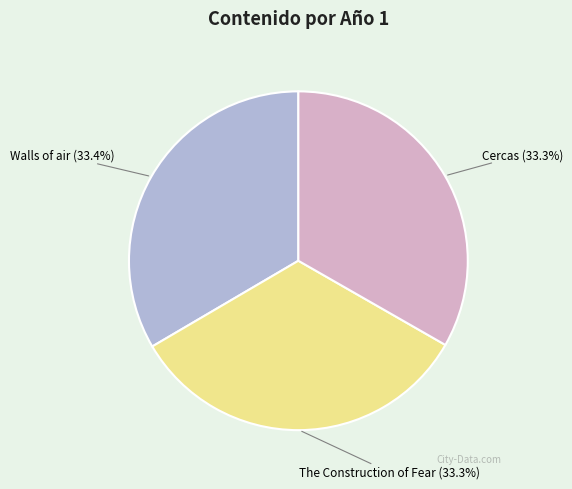

Does Walls of air account for over 50% of the chart?

No